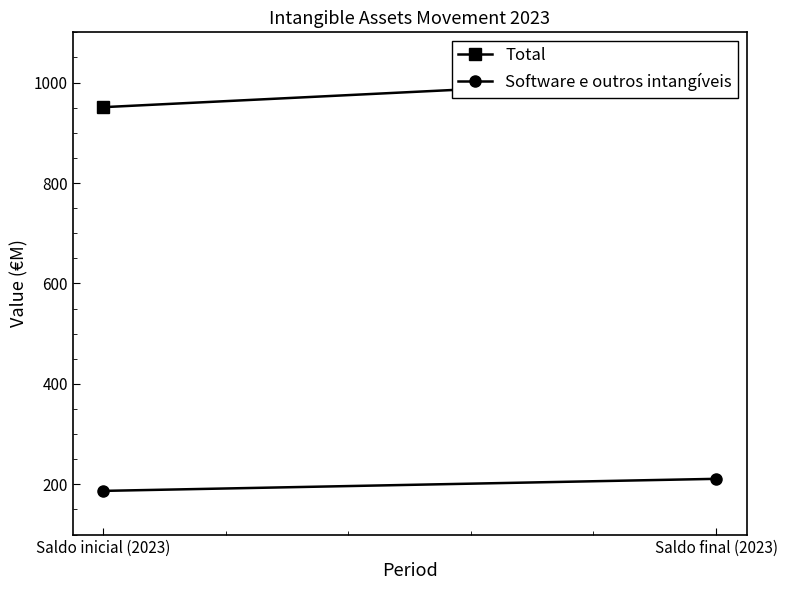

Reading left to right, transcribe all the data shown in this chart.

Total: Saldo inicial (2023)=951	Saldo final (2023)=1011
Software e outros intangíveis: Saldo inicial (2023)=187	Saldo final (2023)=211